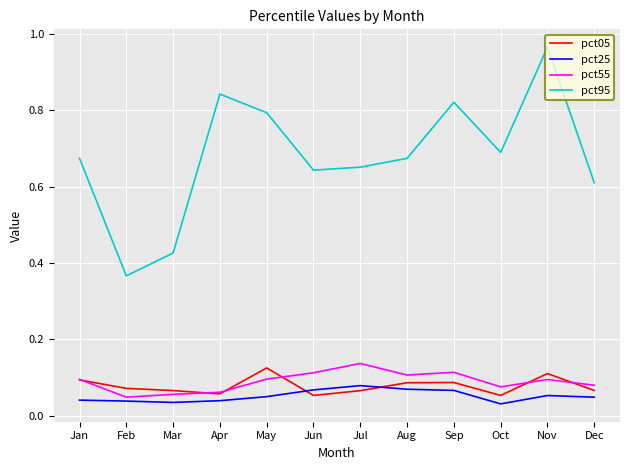

Is this an area chart (filled region under the line)?

No